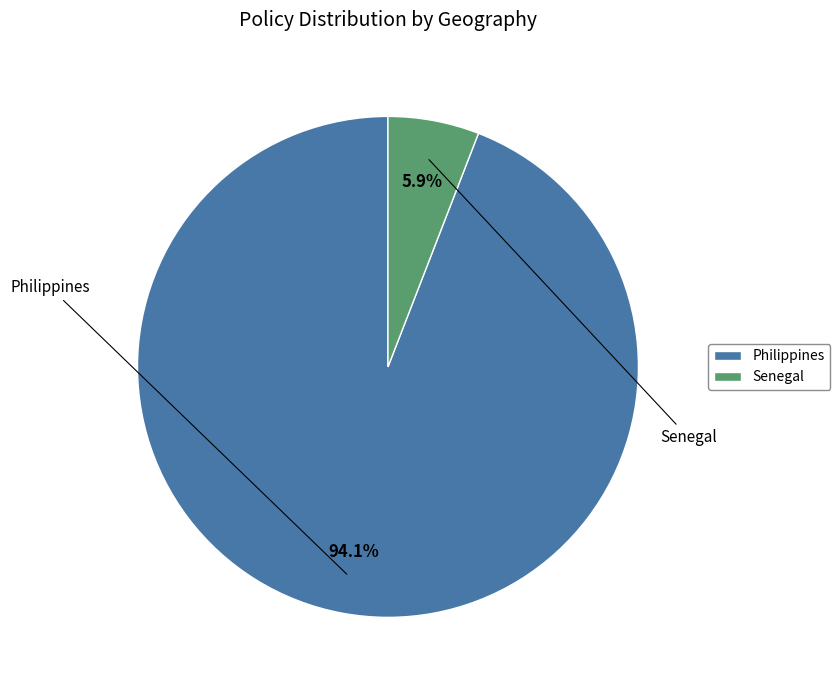

How much of the chart is everything except Senegal?

94.1%